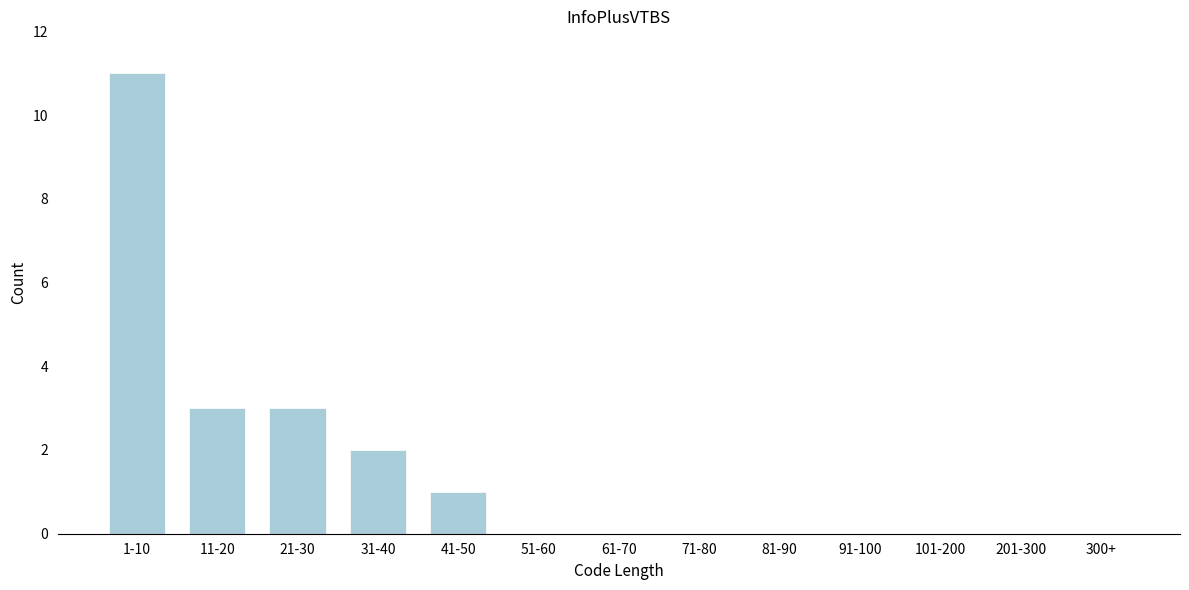

Reading left to right, transcribe all the data shown in this chart.

1-10=11	11-20=3	21-30=3	31-40=2	41-50=1	51-60=0	61-70=0	71-80=0	81-90=0	91-100=0	101-200=0	201-300=0	300+=0